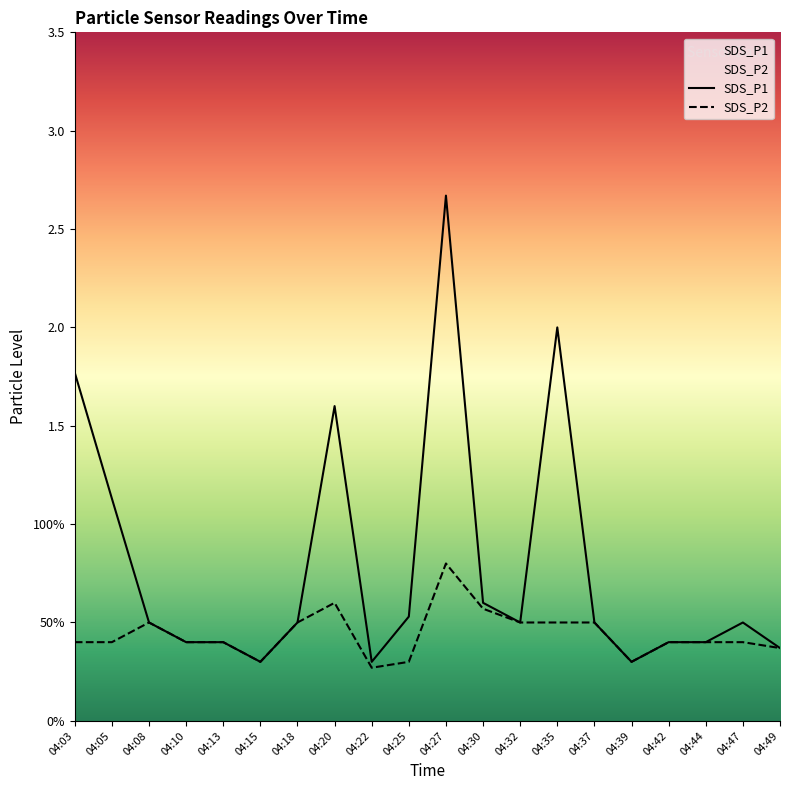

What is the value of the SDS_P1 point at the 10th from the left?

0.5